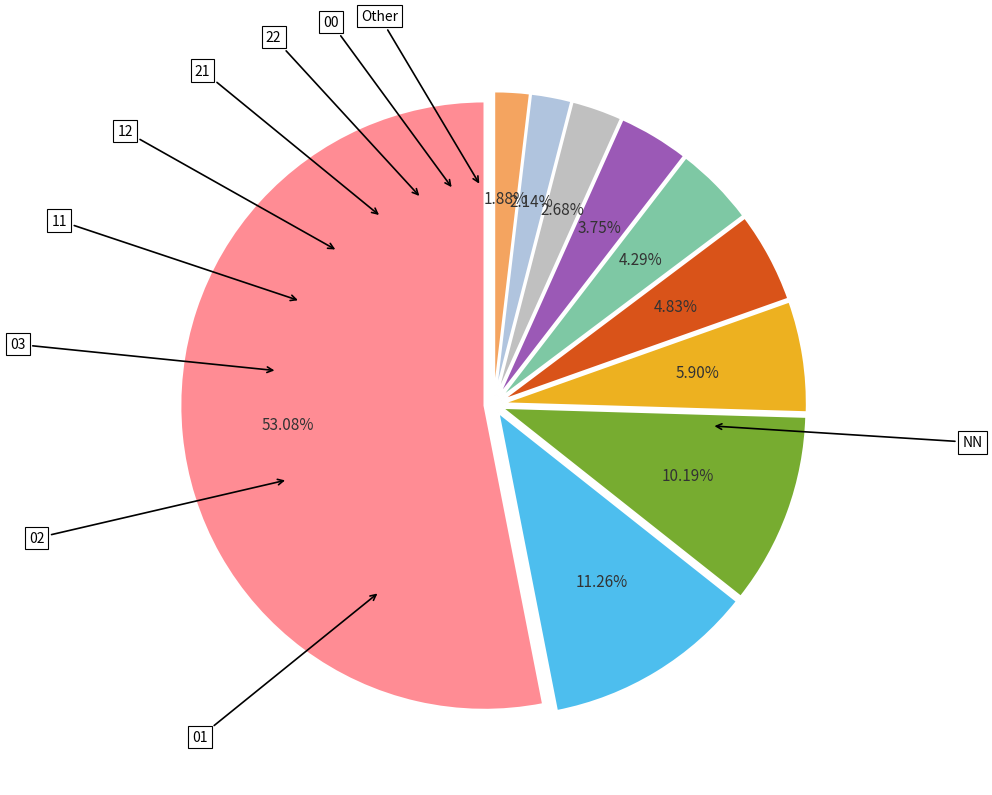

How many segments does this pie chart have?

10